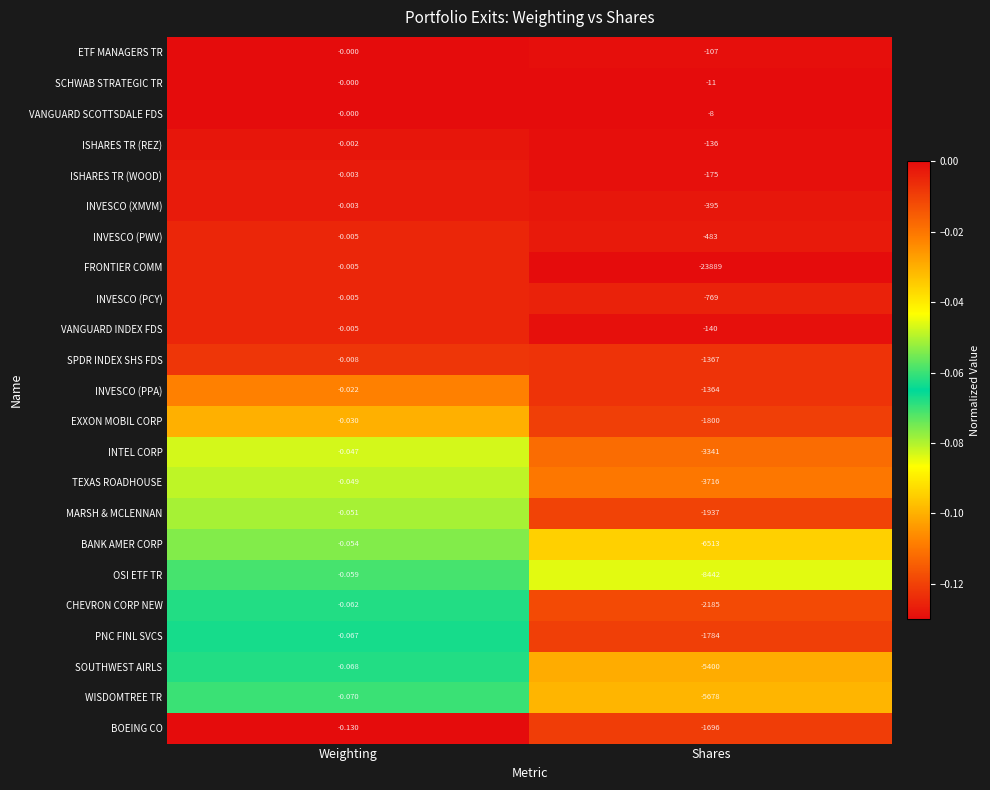

List the labels in order of VANGUARD INDEX FDS value, largest first.

Weighting, Shares